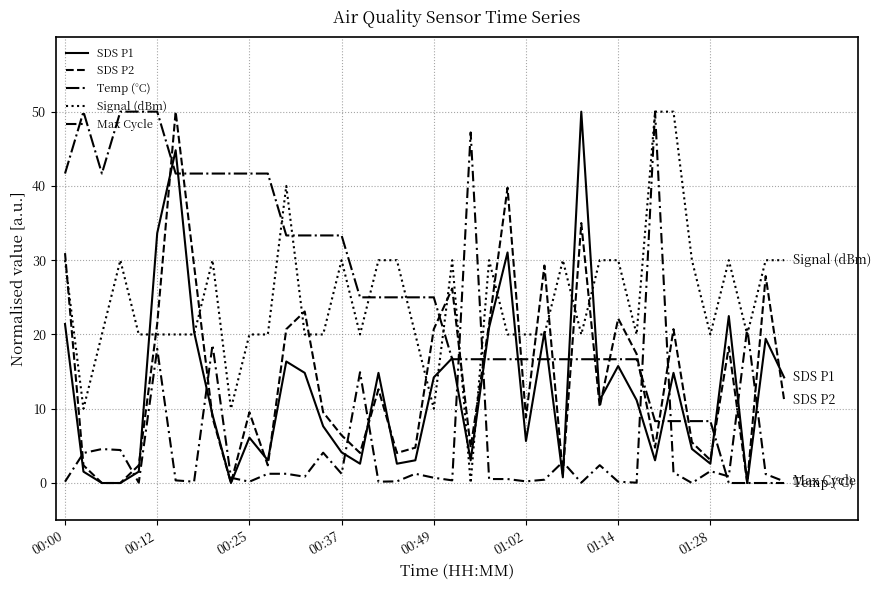

How many intersections are there between SDS P1 and Signal (dBm)?

12